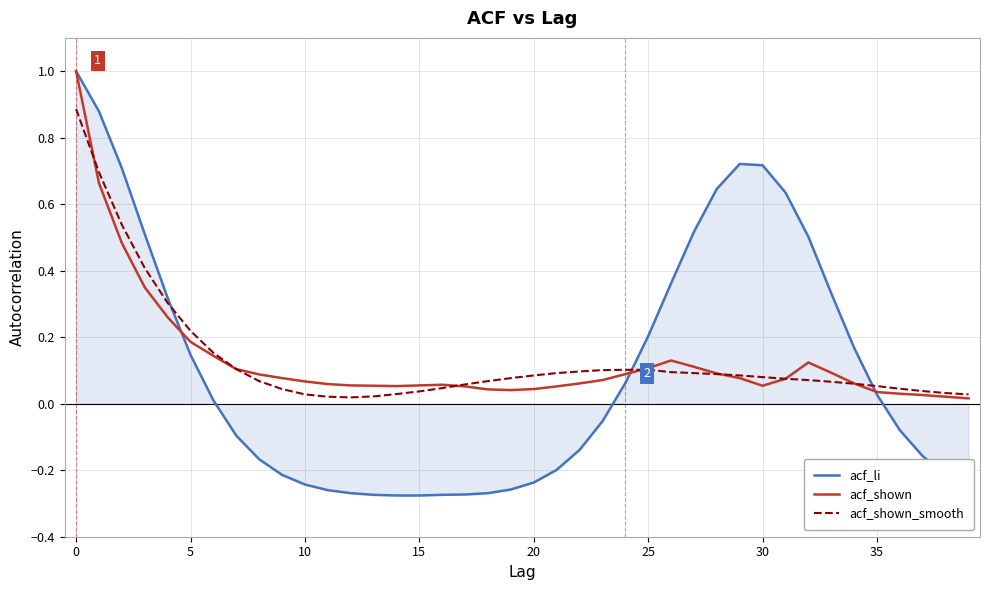

Does the chart display data point markers on the line(s)?

No